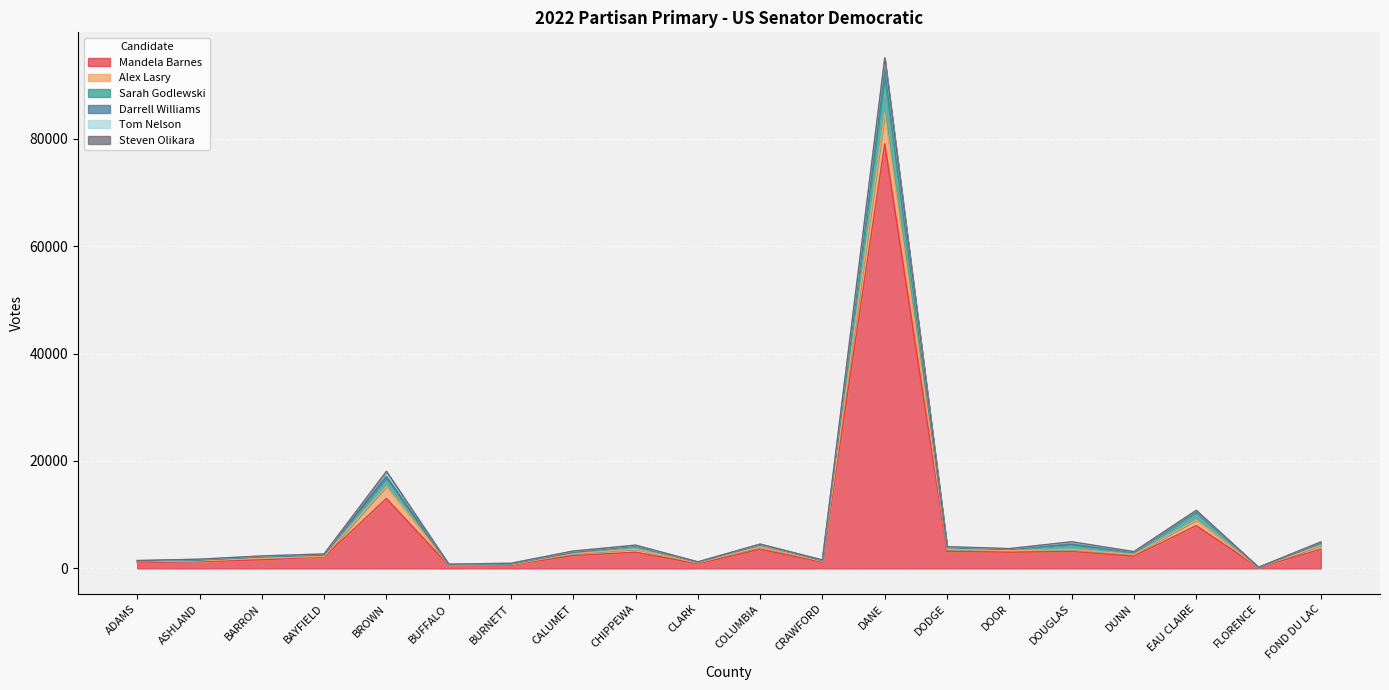

At which category is the sum across all series the highest?

DANE